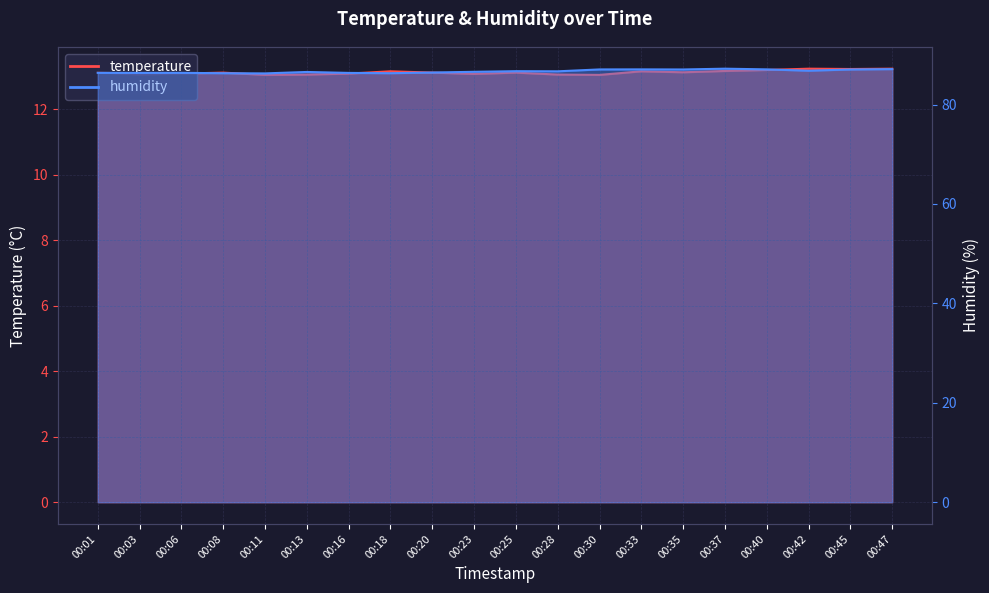

At which category does temperature reach its first local peak?

00:08